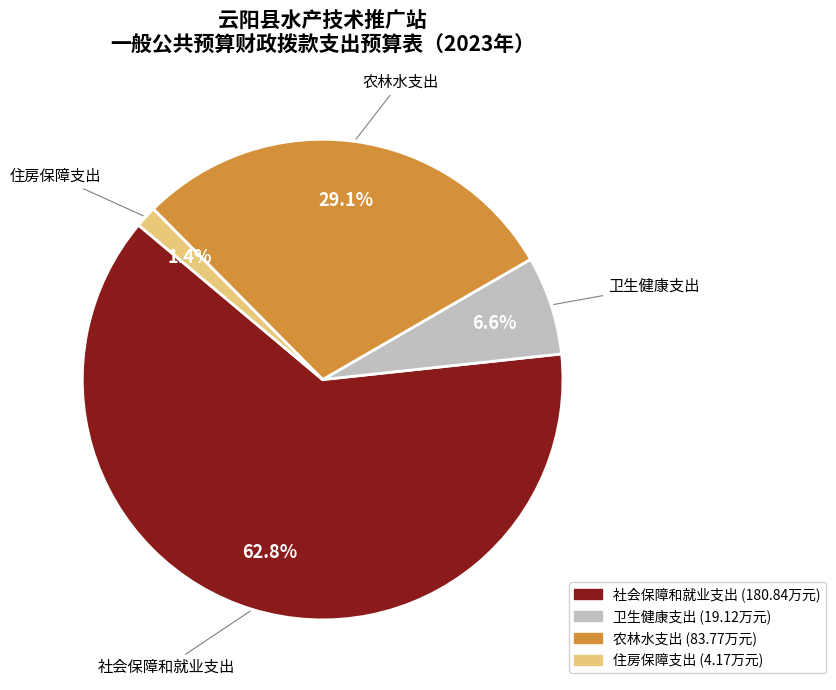

How much of the chart is everything except 住房保障支出?

98.6%